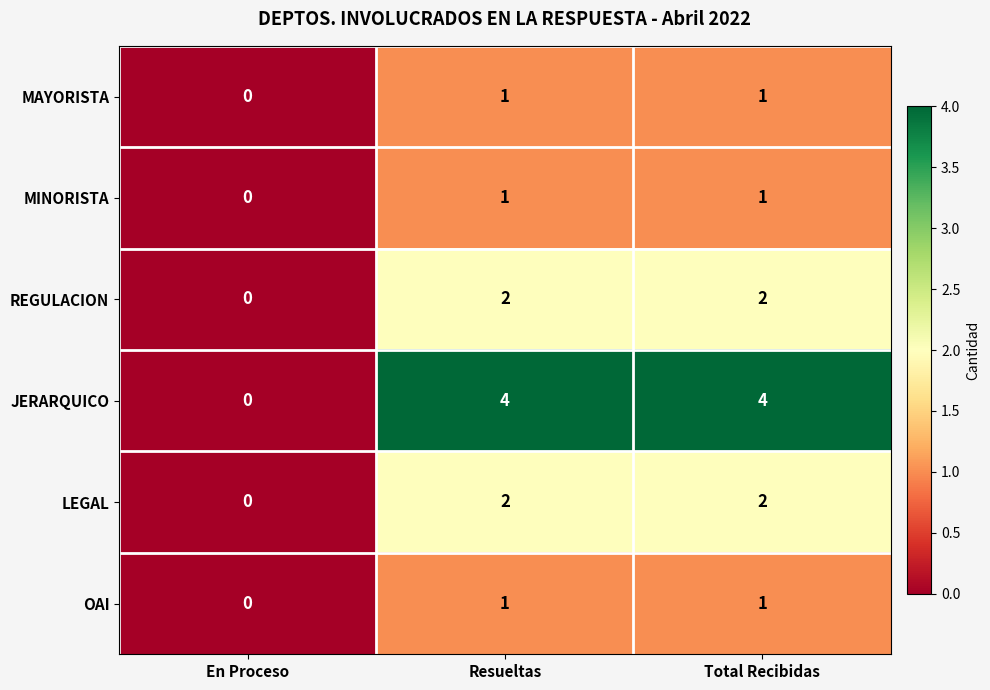

Count the number of categories in the chart.

3